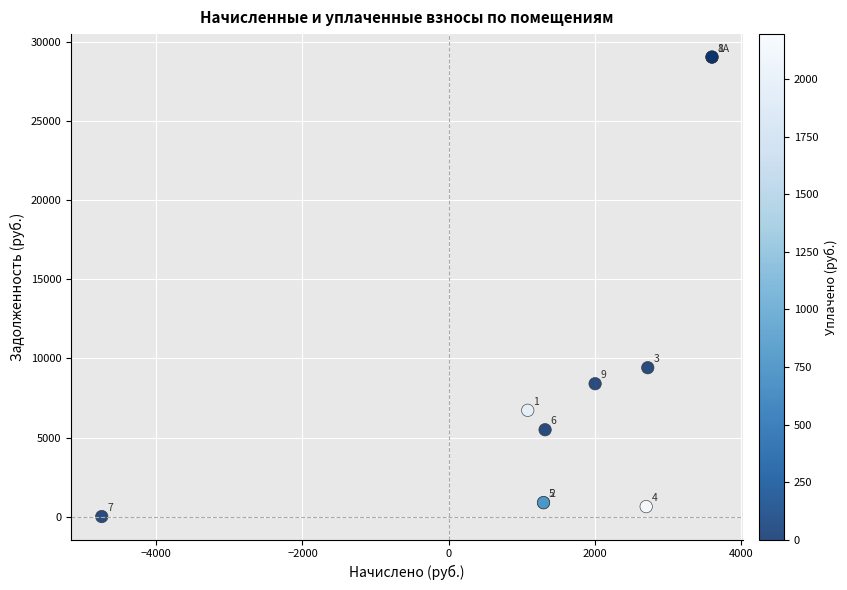

What Y value in the scatter plot is closest to 14532?

9415.8